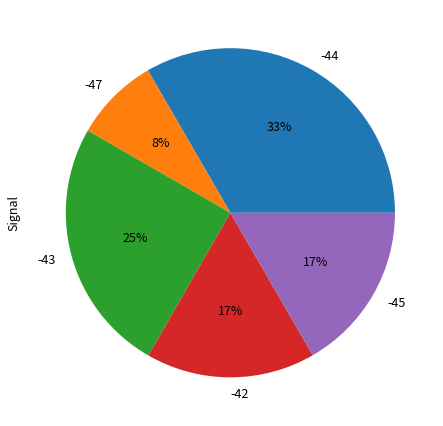

Is the sum of -45 and -47 greater than half?

No